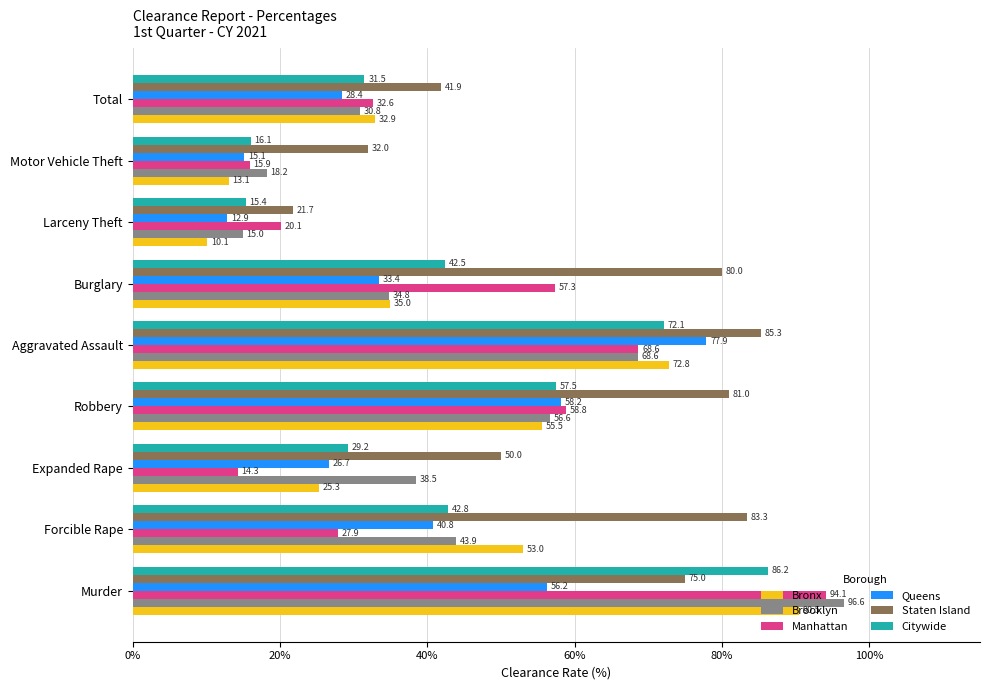

Between Aggravated Assault and Total, which series saw the biggest shift?

Queens